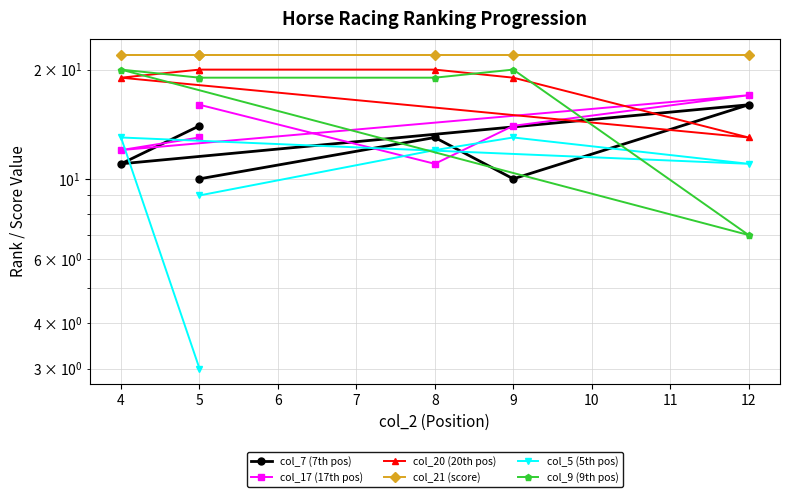

True or false: col_17 (17th pos) and col_21 (score) intersect in this chart.

False